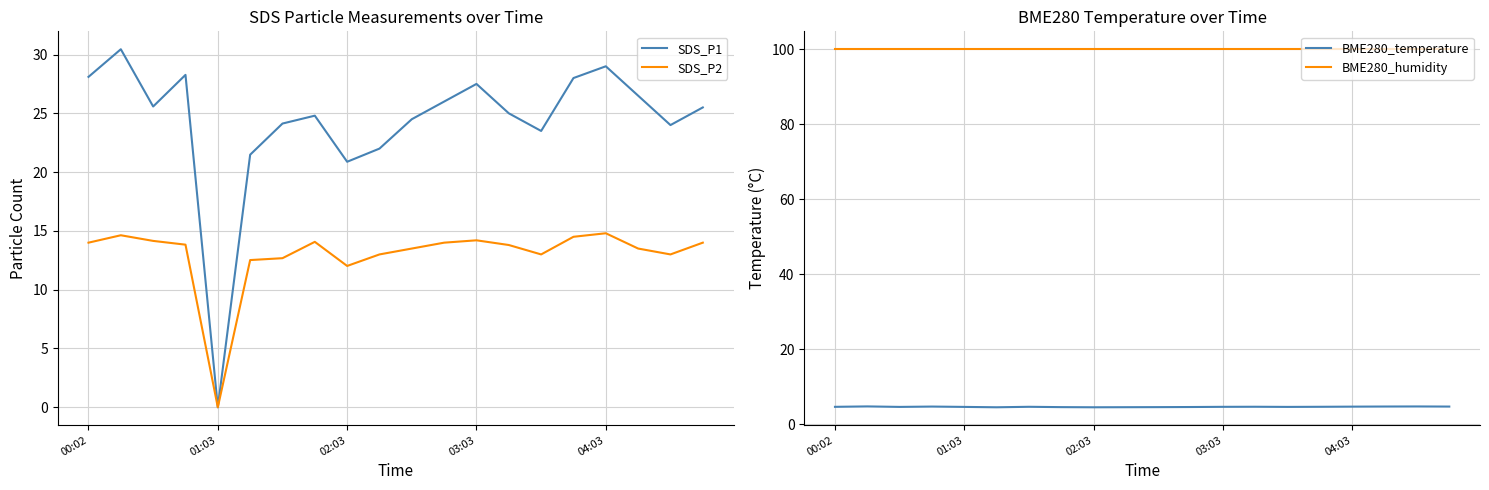

The SDS_P2 series shows 20.3 at 6. True or false?

False